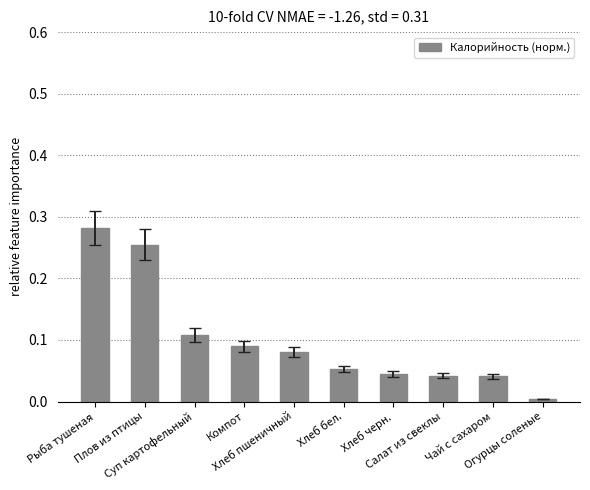

Which category has the lowest value across all series?

Огурцы соленые